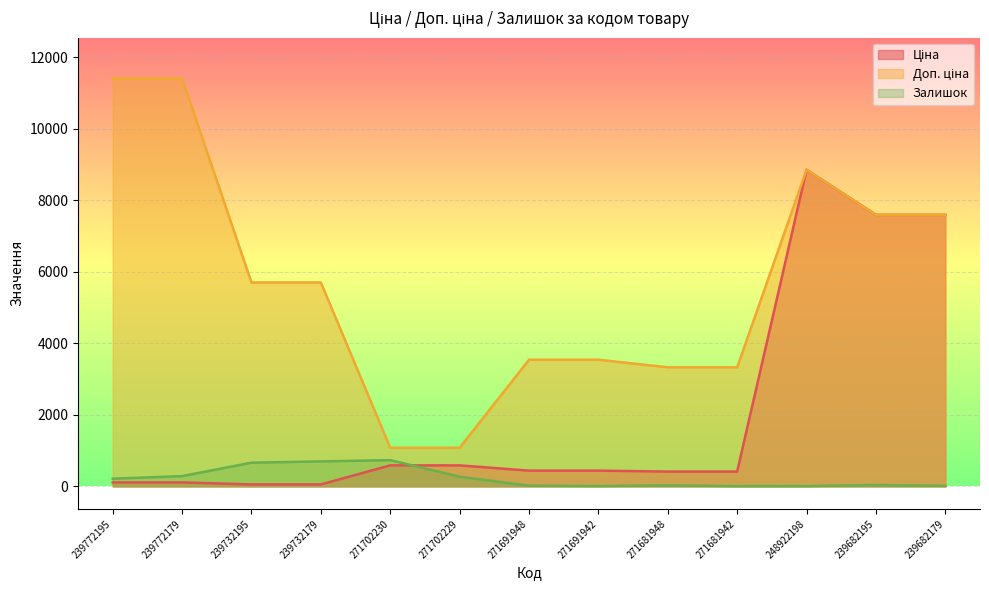

Reading left to right, list all the values displayed in this chart.

Ціна: 114.1	114.1	57.0	57.0	589.9	589.9	443.1	443.1	416.6	416.6	8856.7	7596.5	7596.5
Доп. ціна: 11410.0	11410.0	5705.0	5705.0	1081.7	1081.7	3545.0	3545.0	3332.5	3332.5	8856.7	7596.5	7596.5
Залишок: 218.0	290.0	665.0	702.0	736.0	273.0	22.0	13.0	30.0	10.0	11.0	41.0	17.0